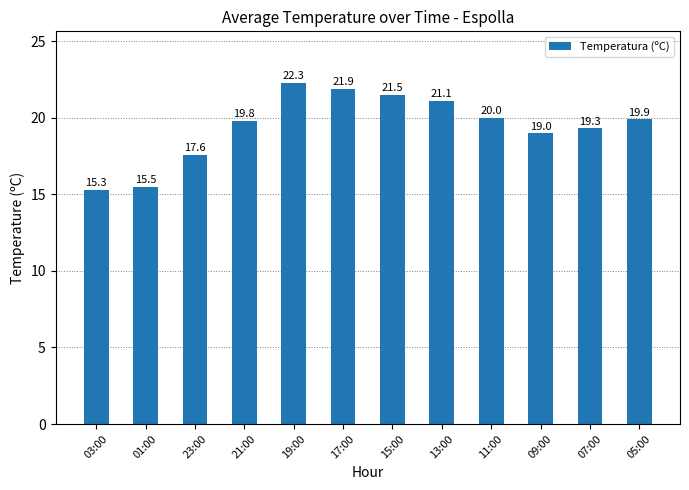

Are the bars grouped side by side (vs. stacked)?

No